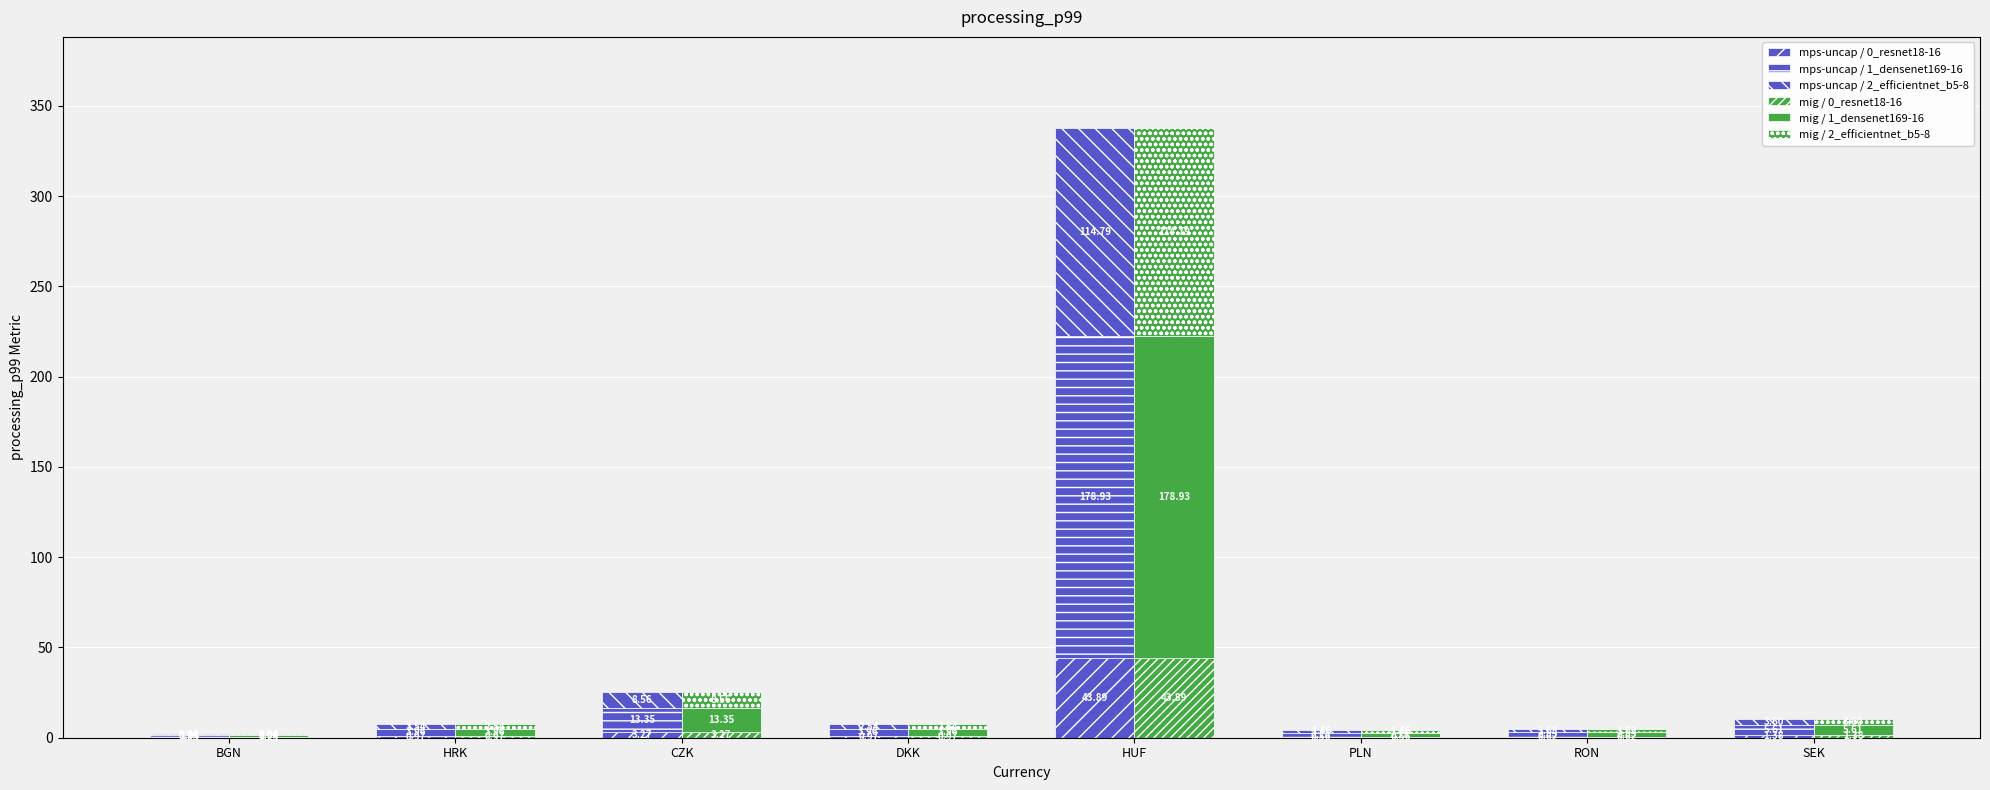

How many groups of bars are there?

8